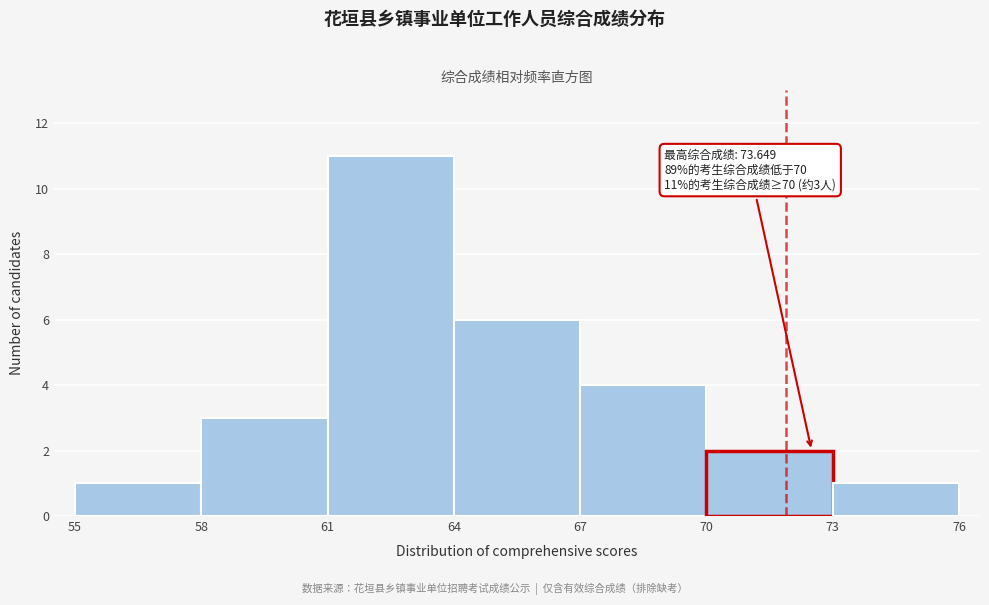

Over which range of the x-axis is the bar tallest?

61 to 64